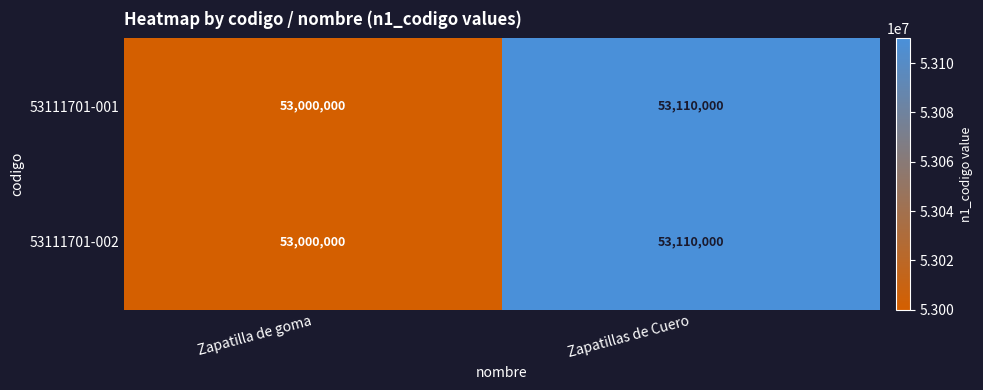

Reading left to right, list all the values displayed in this chart.

53111701-001: 53000000	53110000
53111701-002: 53000000	53110000